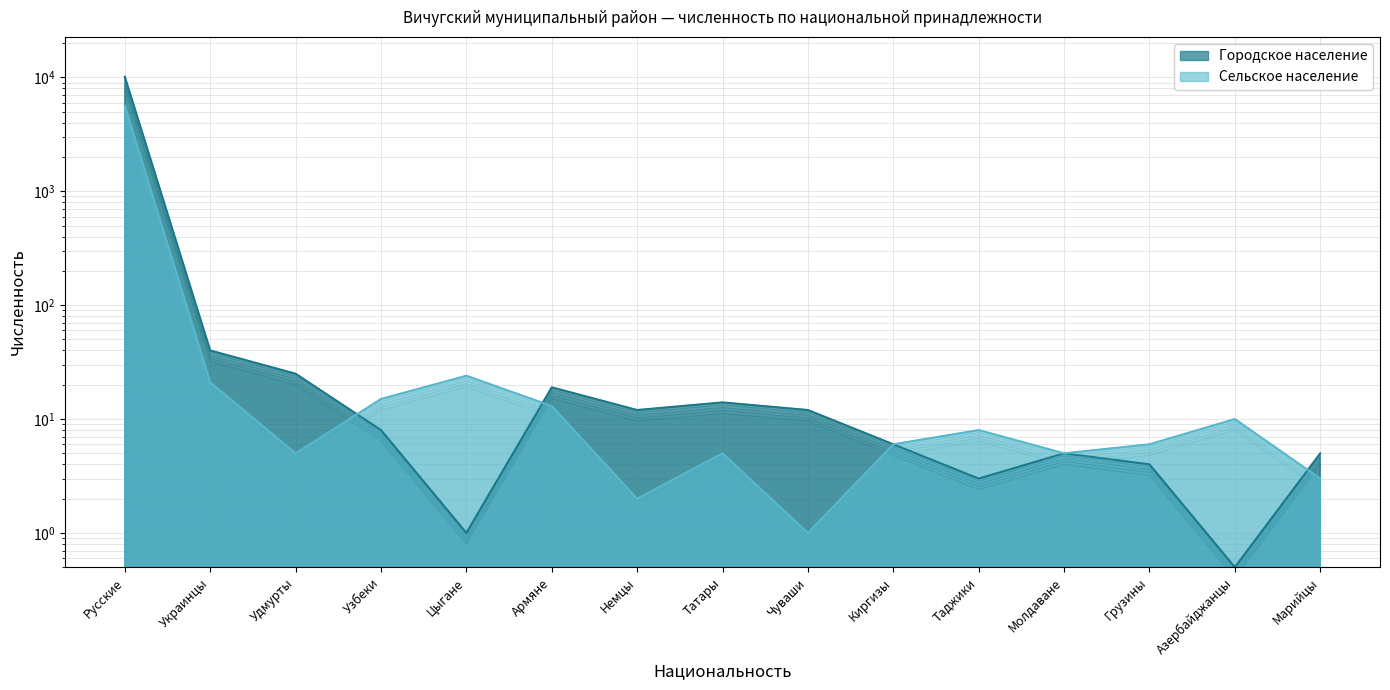

Reading left to right, transcribe all the data shown in this chart.

Городское население: 10117.0	40.0	25.0	8.0	1.0	19.0	12.0	14.0	12.0	6.0	3.0	5.0	4.0	0.5	5.0
Сельское население: 5355.1	19.9	4.8	14.2	22.8	12.3	1.9	4.8	0.9	5.7	7.6	4.8	5.7	9.5	2.8